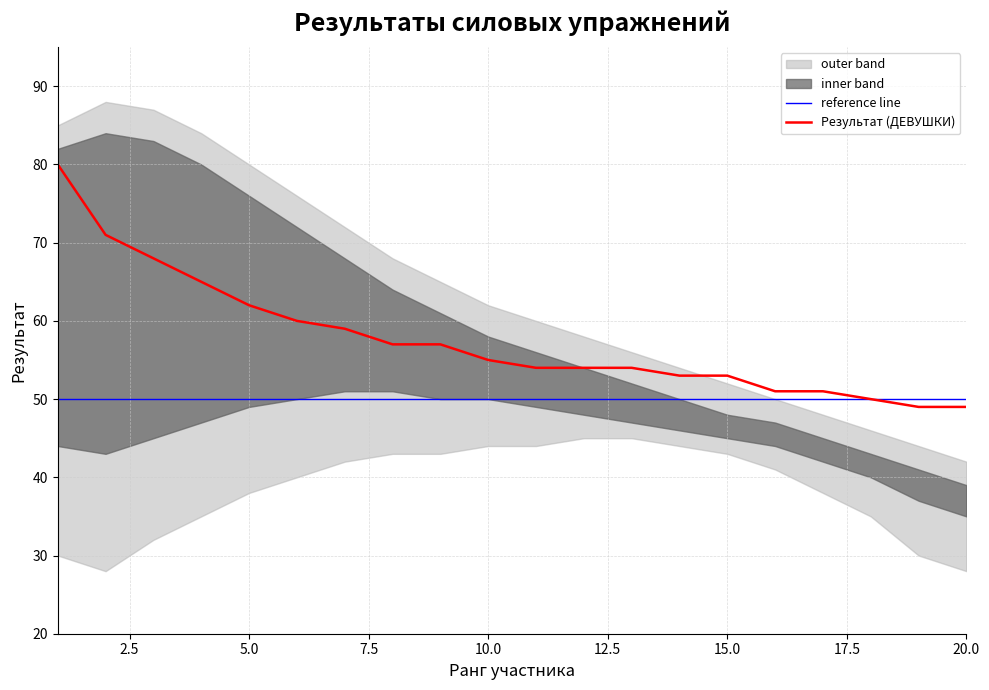

What is the minimum value shown in the chart?

28